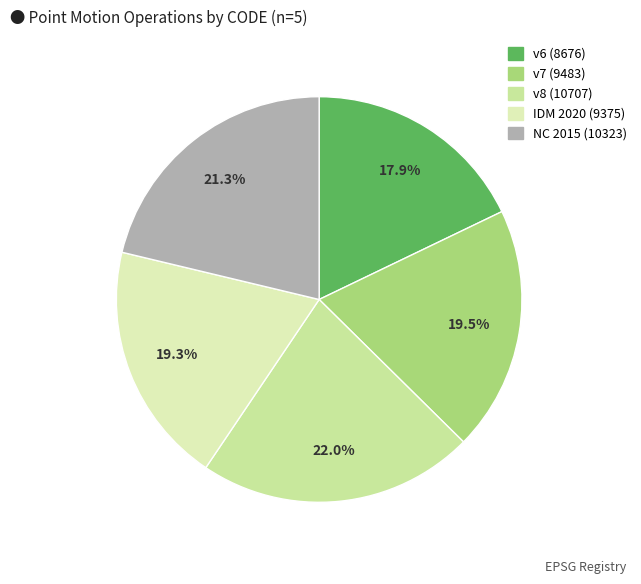

Rank the categories by value from lowest to highest.

Canada velocity grid v6, Indonesian Deformation Model 2020, Canada velocity grid v7, New Caledonia velocity model 2015, Canada velocity grid v8